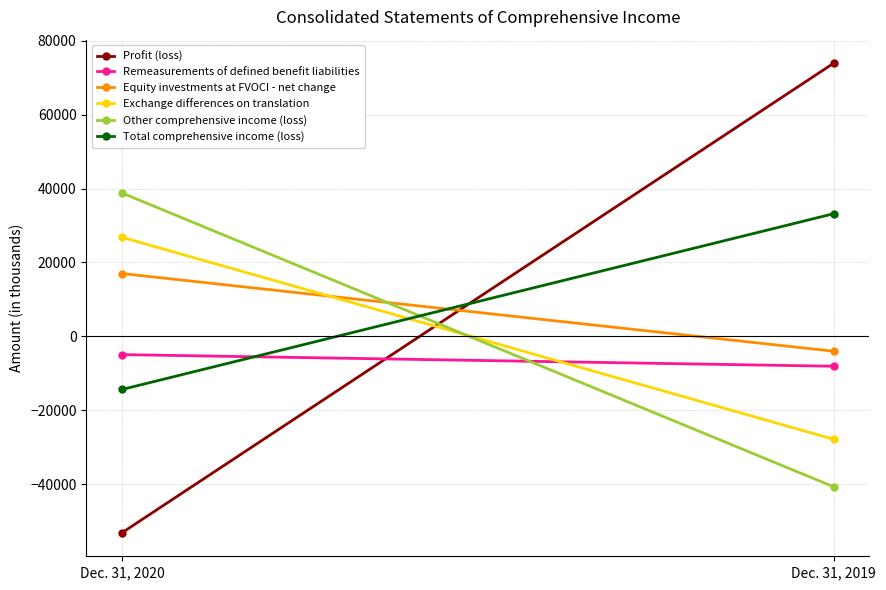

What is the difference between the Equity investments at FVOCI - net change values at Dec. 31, 2020 and Dec. 31, 2019?

21030